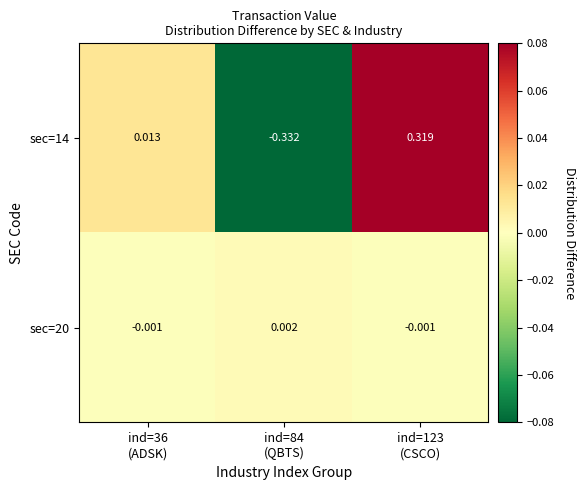

Reading right to left, extract all data points from this chart.

sec=20: ind=123
(CSCO)=-0.0	ind=84
(QBTS)=0.0	ind=36
(ADSK)=-0.0
sec=14: ind=123
(CSCO)=0.3	ind=84
(QBTS)=-0.3	ind=36
(ADSK)=0.0